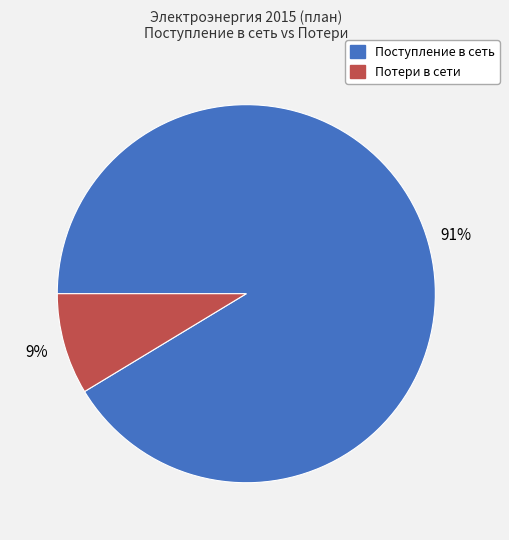

To the nearest percent, what is the average slice percentage?

50%